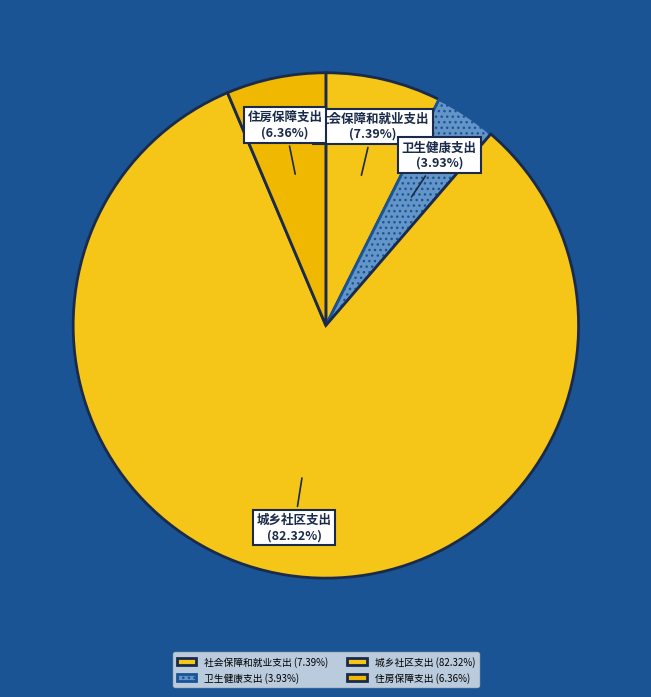

Which slice represents more than half of the pie?

城乡社区支出